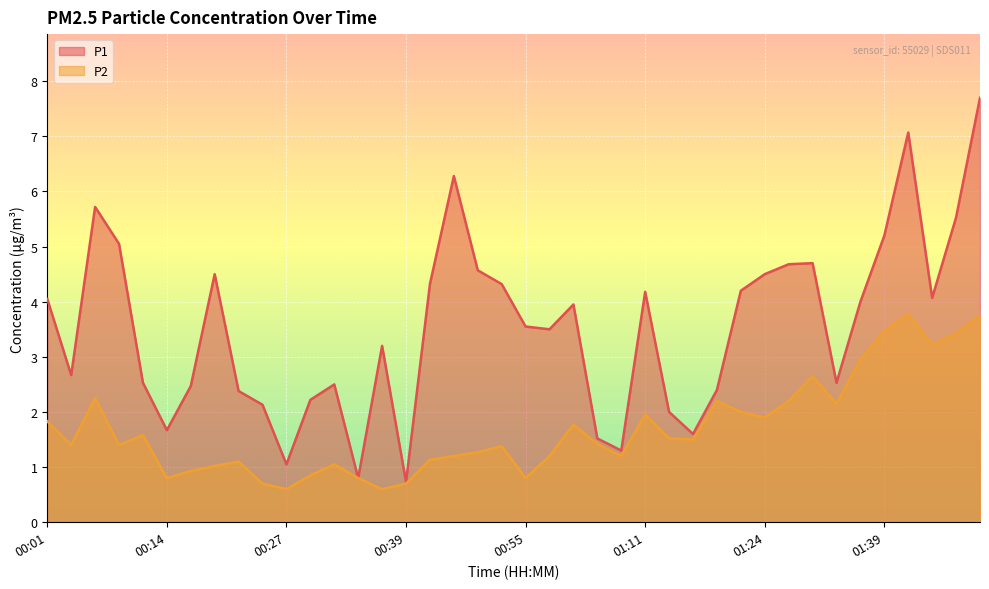

At which label is P1 closest to 4?

01:37